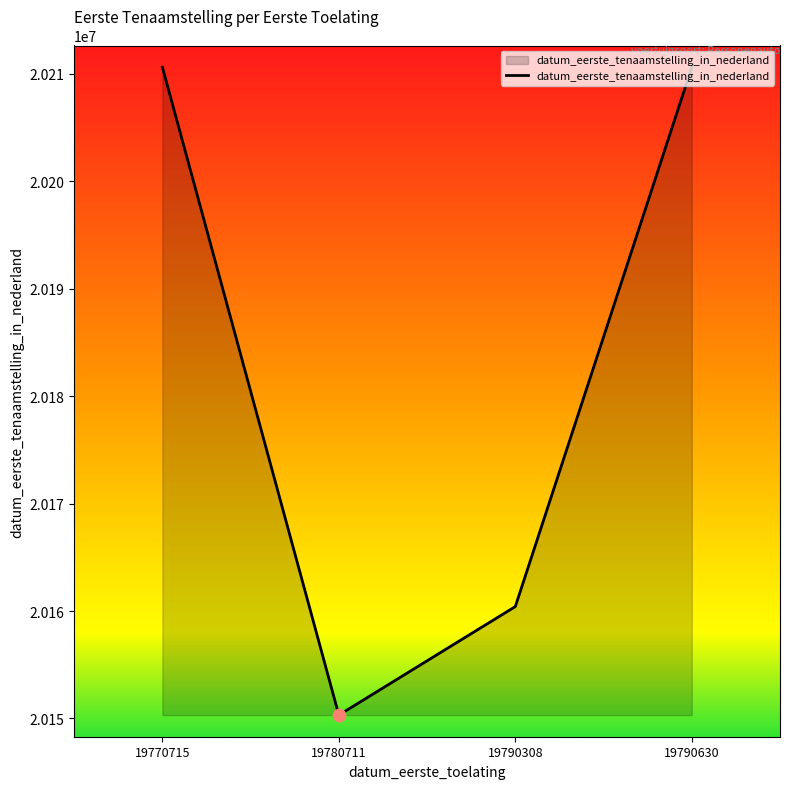

Which has a higher value, 19770715 or 19790308?

19770715